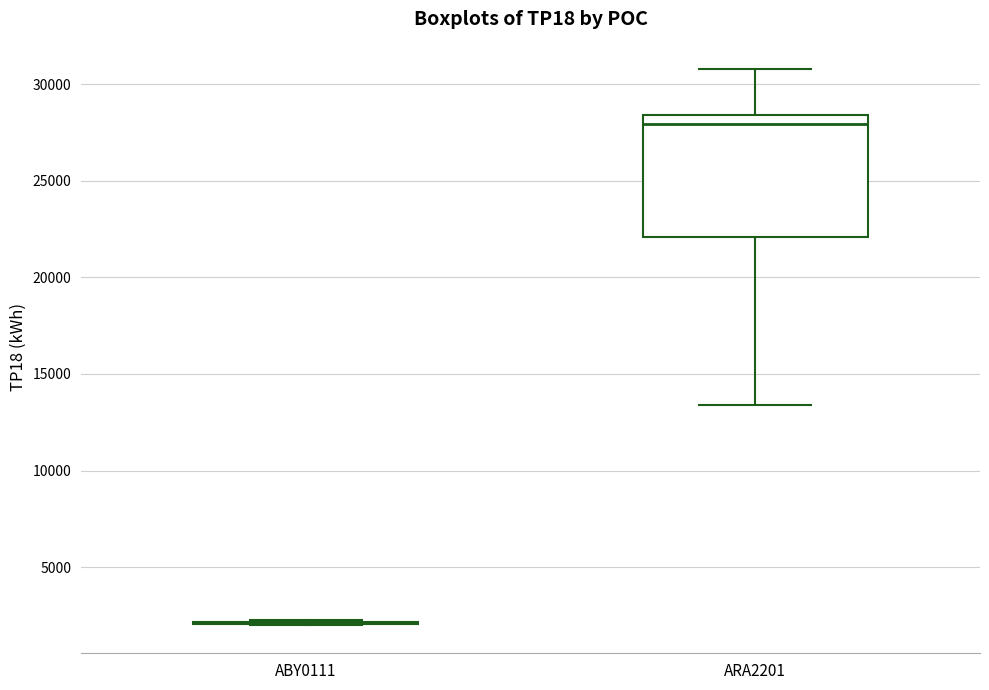

Comparing the boxes themselves (not the whiskers), which one is the tallest?

ARA2201